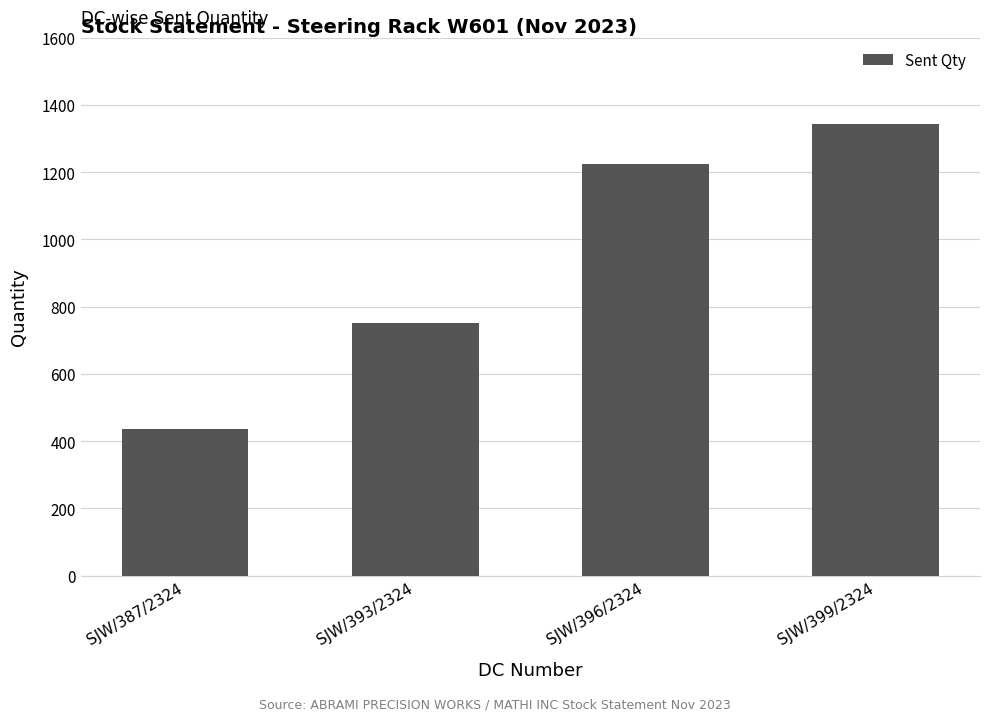

At which label is the value closest to 888?

SJW/393/2324